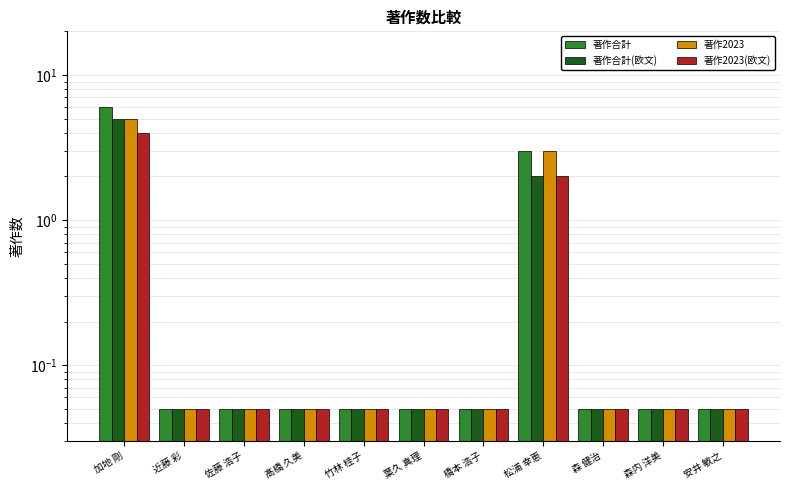

What are all the series names shown in the legend?

著作合計, 著作合計(欧文), 著作2023, 著作2023(欧文)